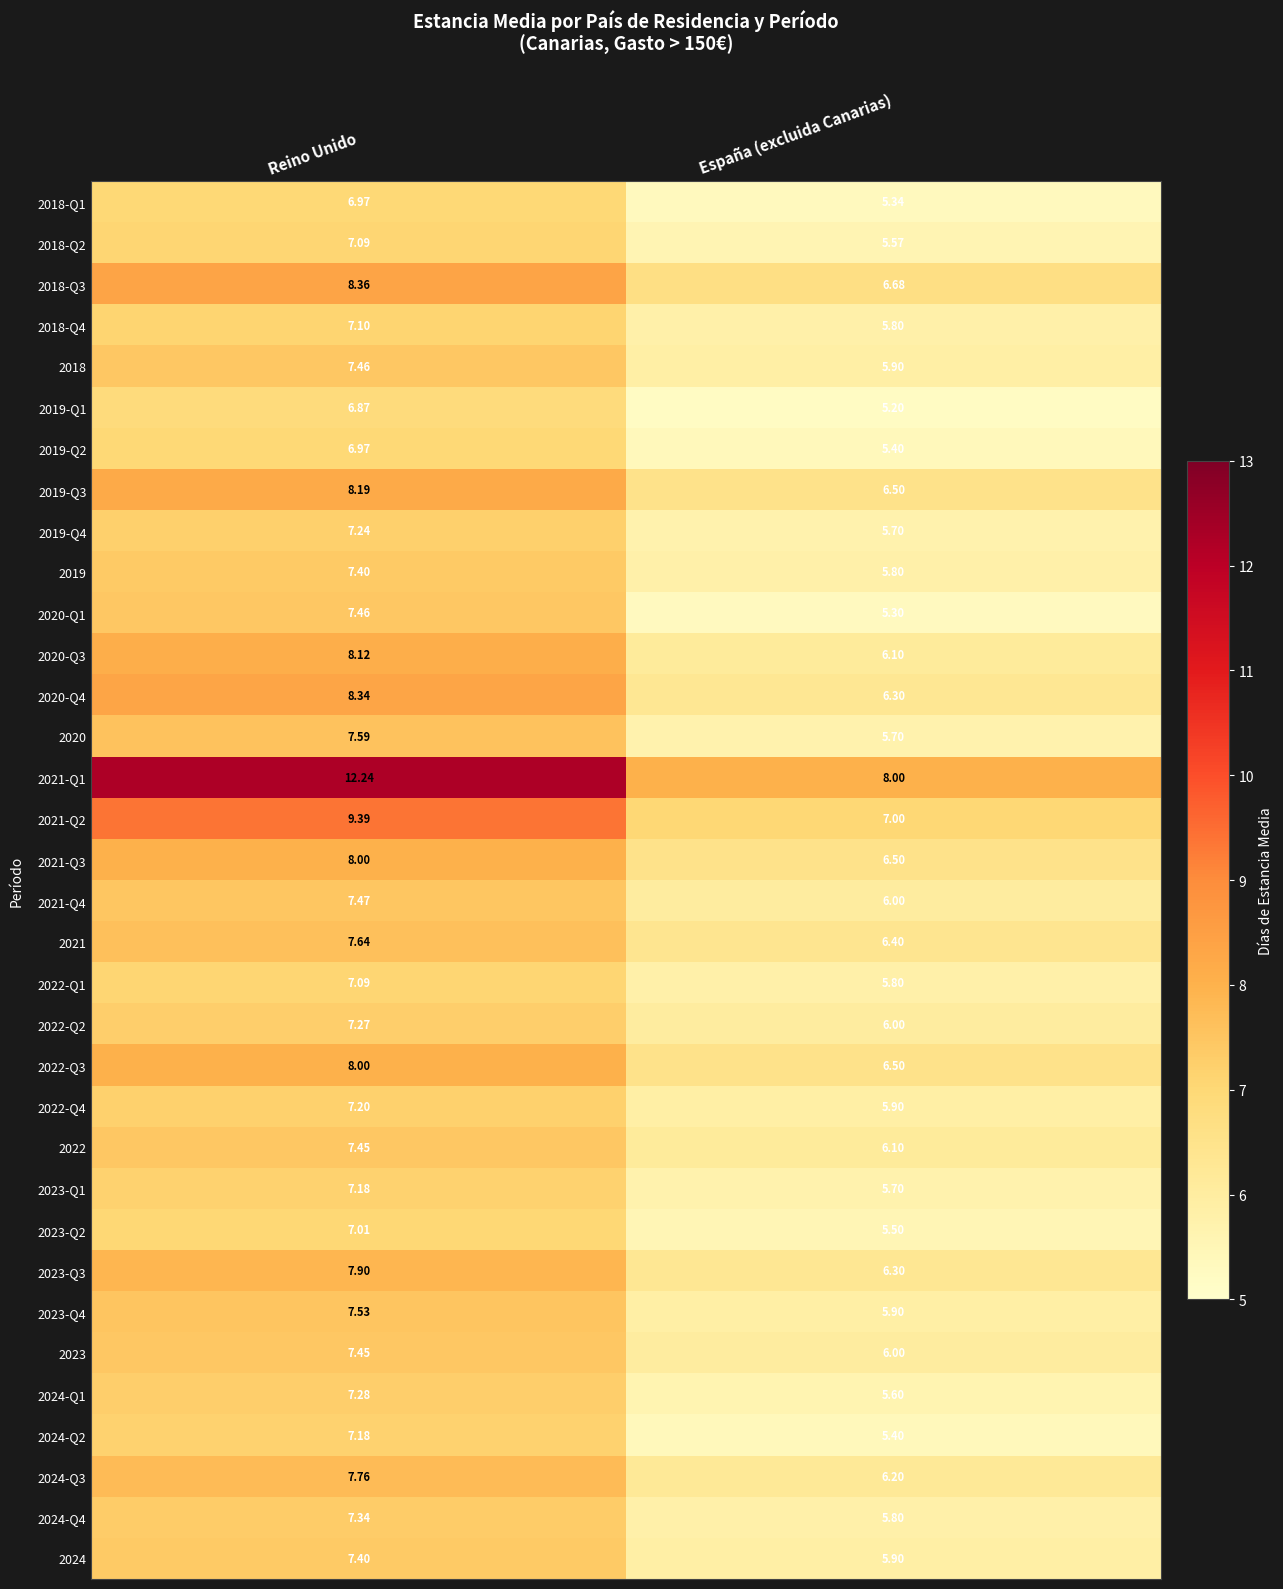

At which label is 2023-Q4 closest to 6?

España (excluida Canarias)